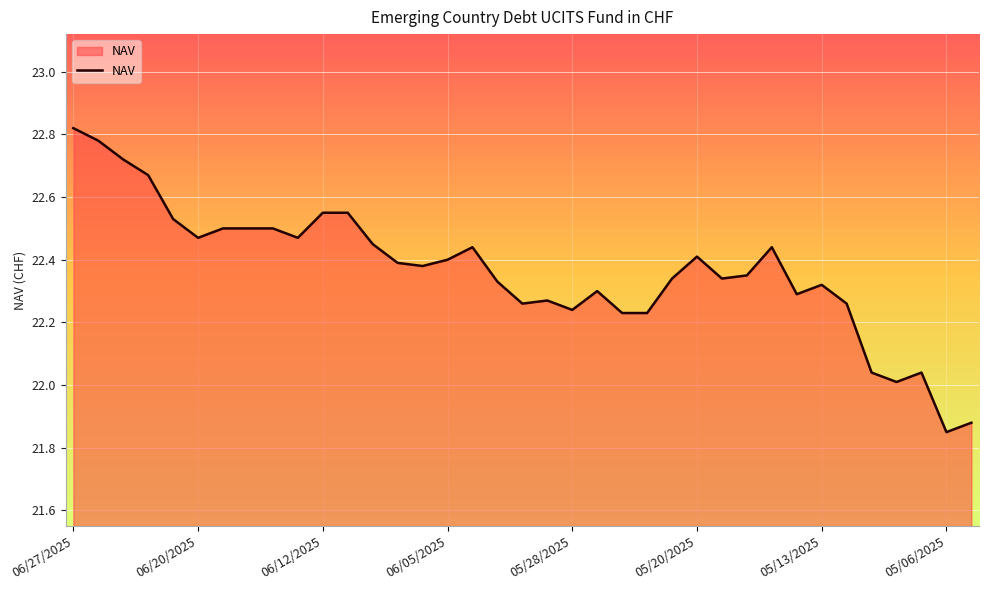

What is the difference between the maximum and minimum values?

1.0